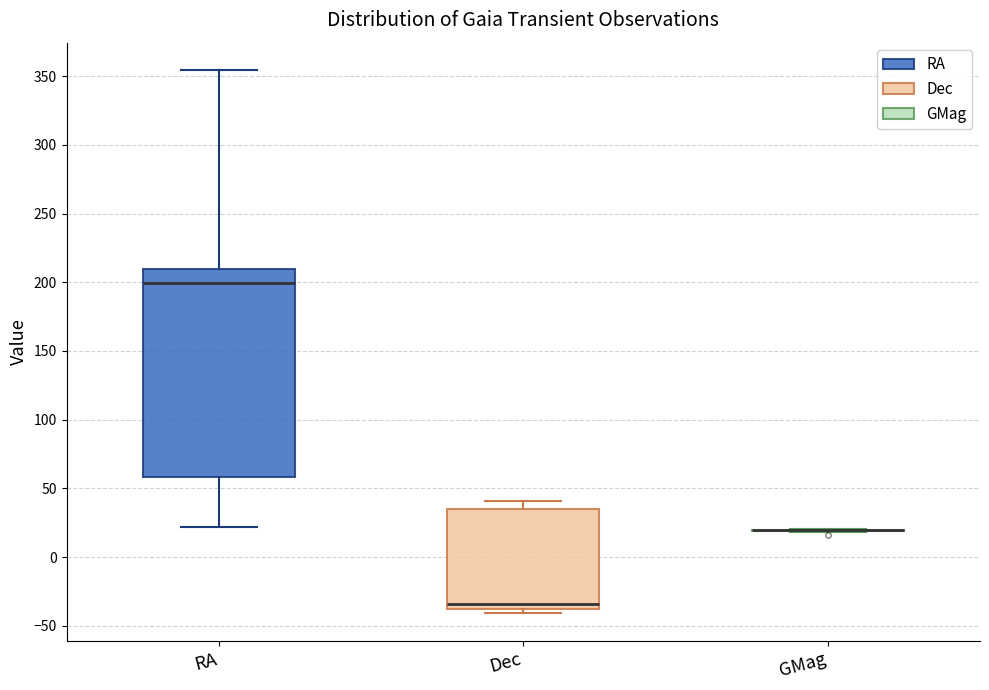

Which box is the tallest, from its lower edge to its upper edge?

RA